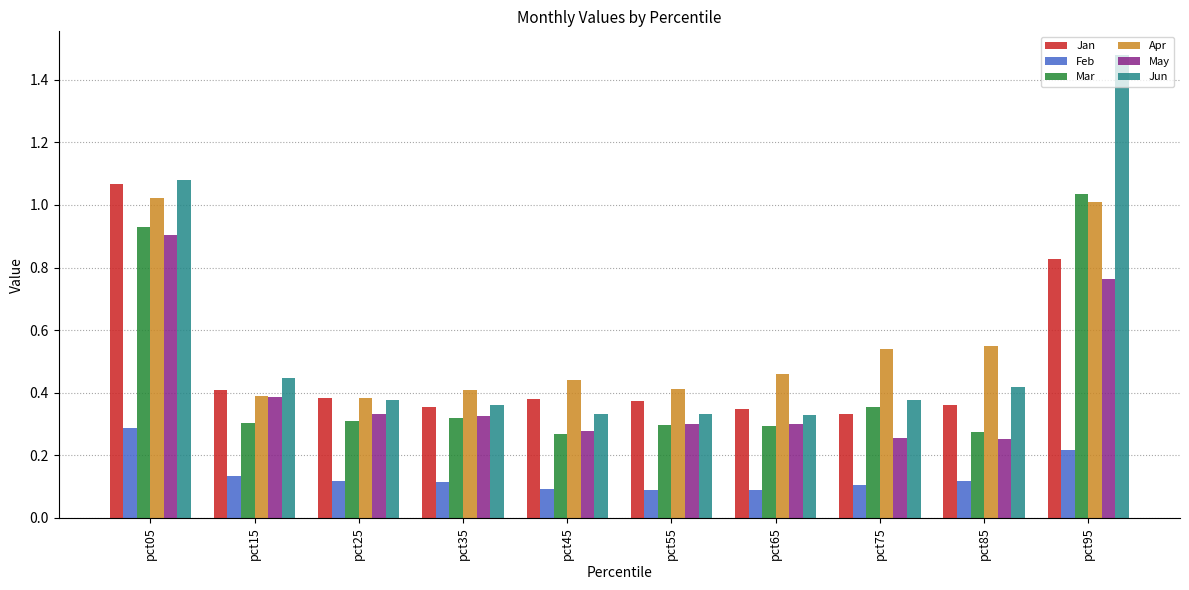

Between pct25 and pct95, which series saw the biggest shift?

Jun